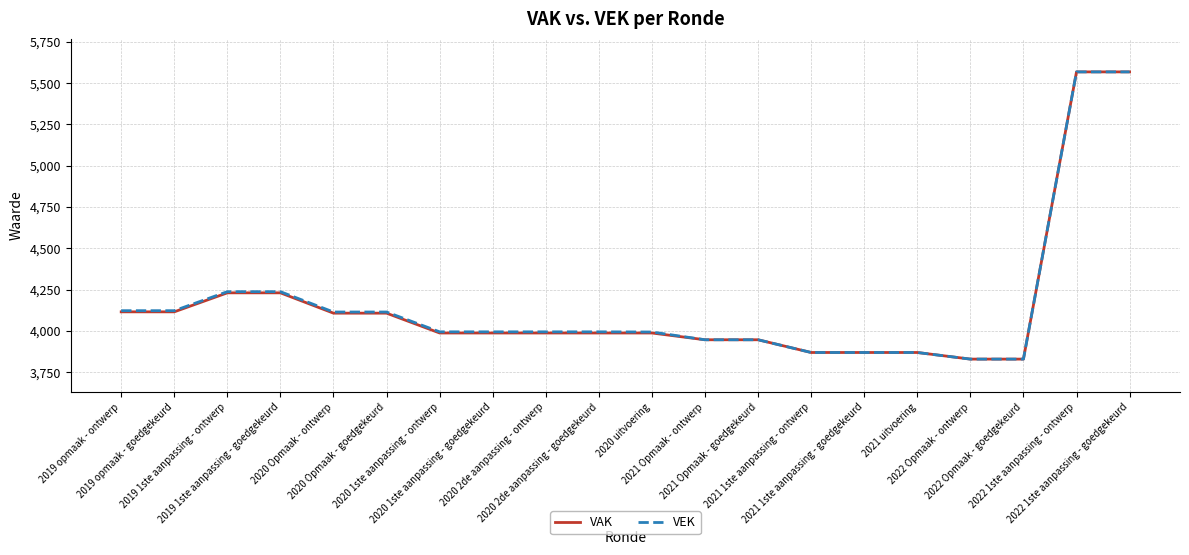

What is the smallest value displayed?

3830